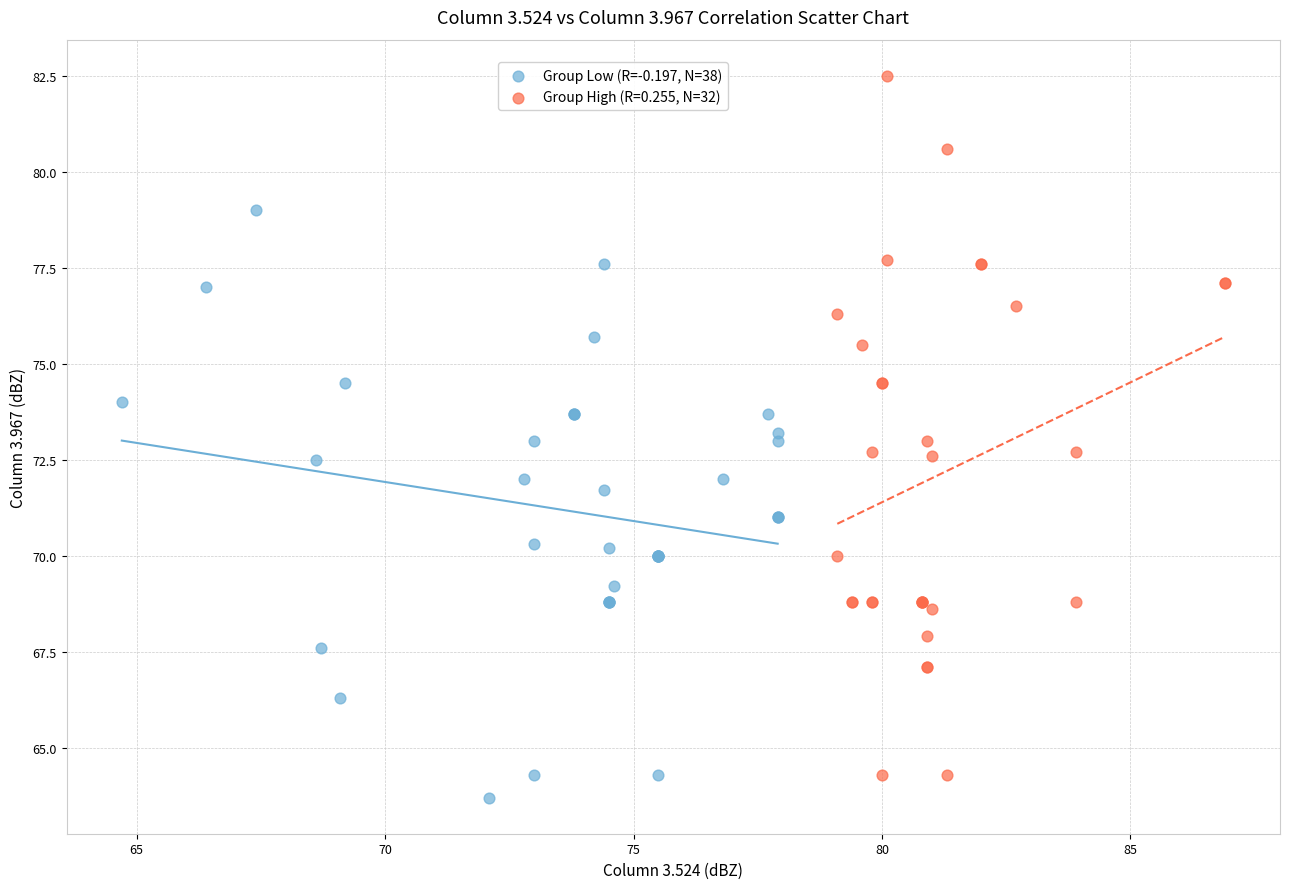

Which series has the largest Y range (max minus min)?

Group High (R=0.255, N=32)